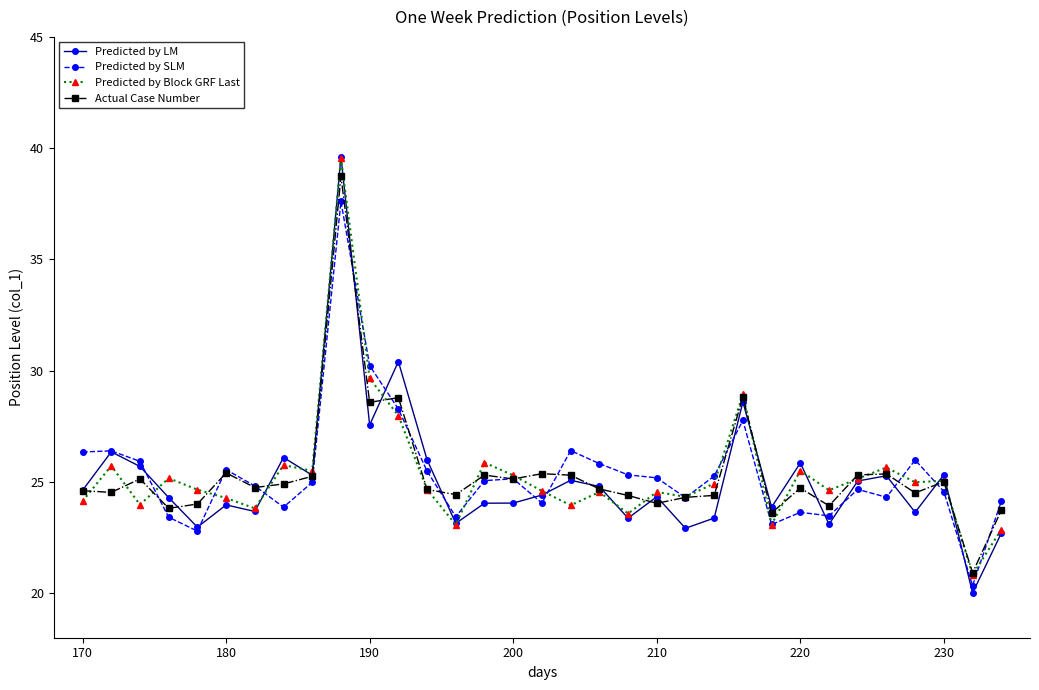

What is the minimum value shown in the chart?

20.0